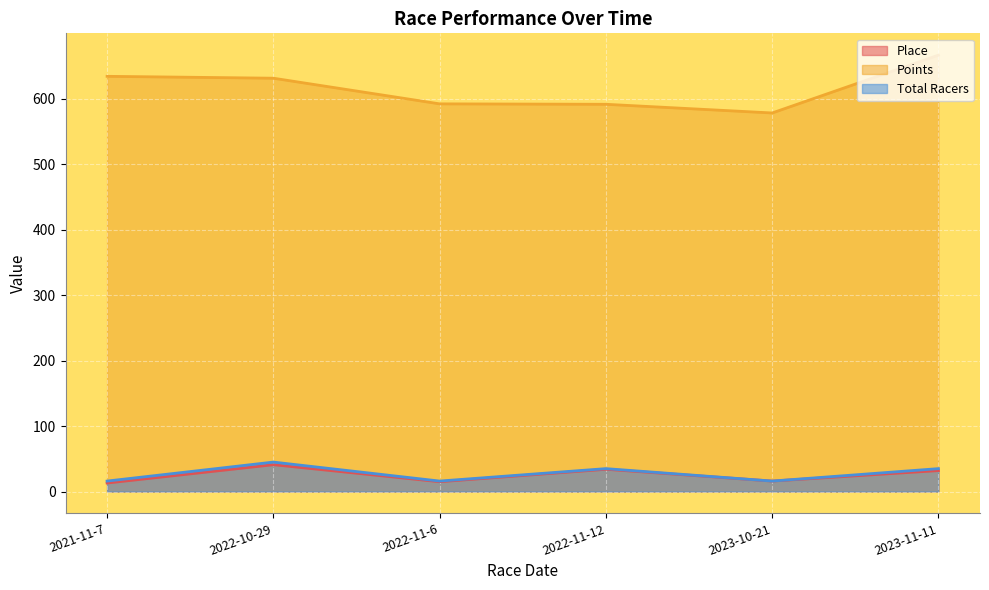

True or false: Total Racers and Place intersect in this chart.

False